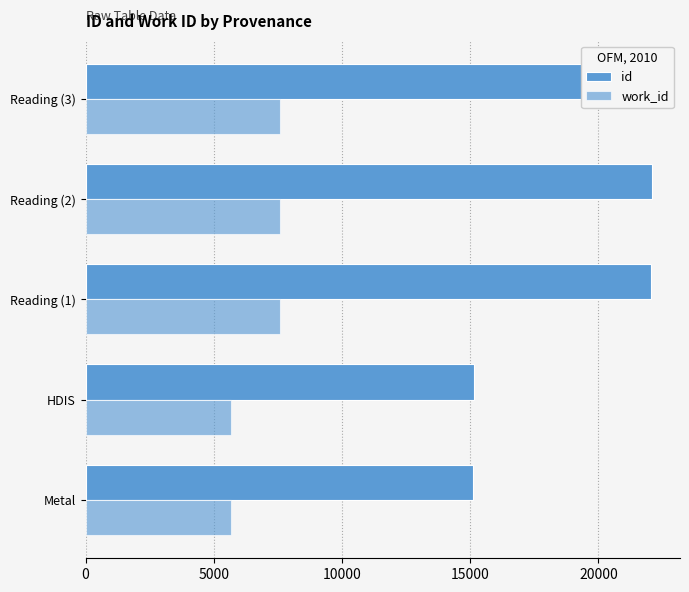

At how many categories does at least one series exceed 10465?

5